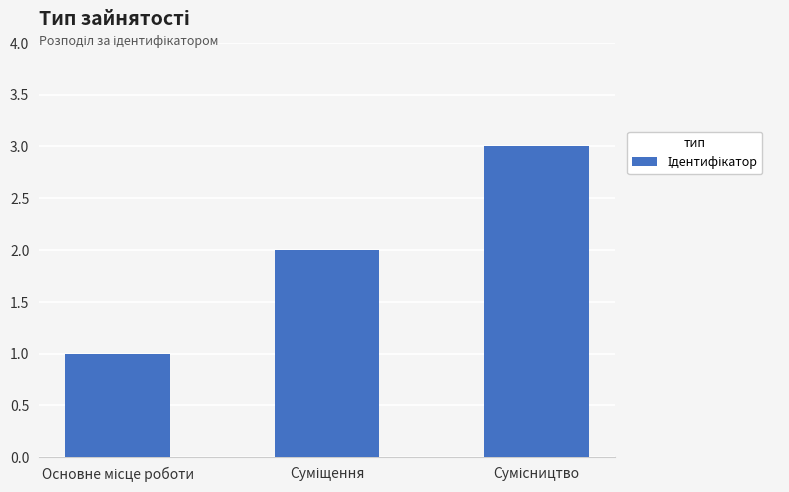

Does the chart contain any negative values?

No